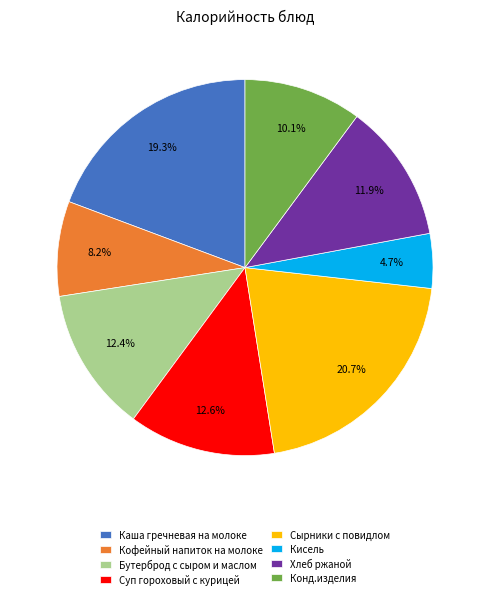

Does Каша гречневая на молоке account for over 50% of the chart?

No